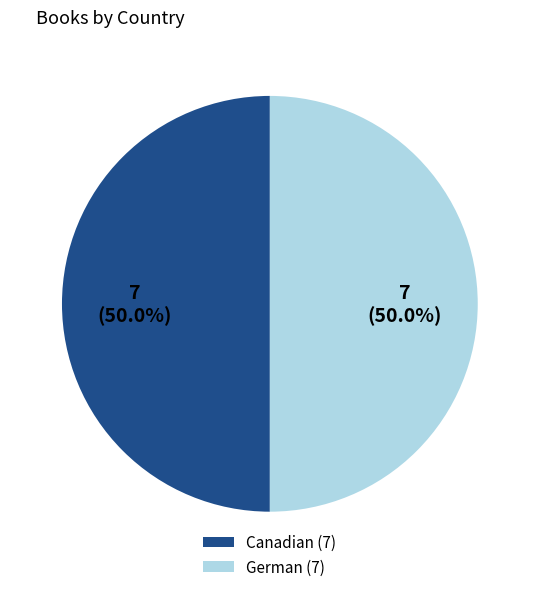

What percentage is the Canadian slice, to the nearest percent?

50%